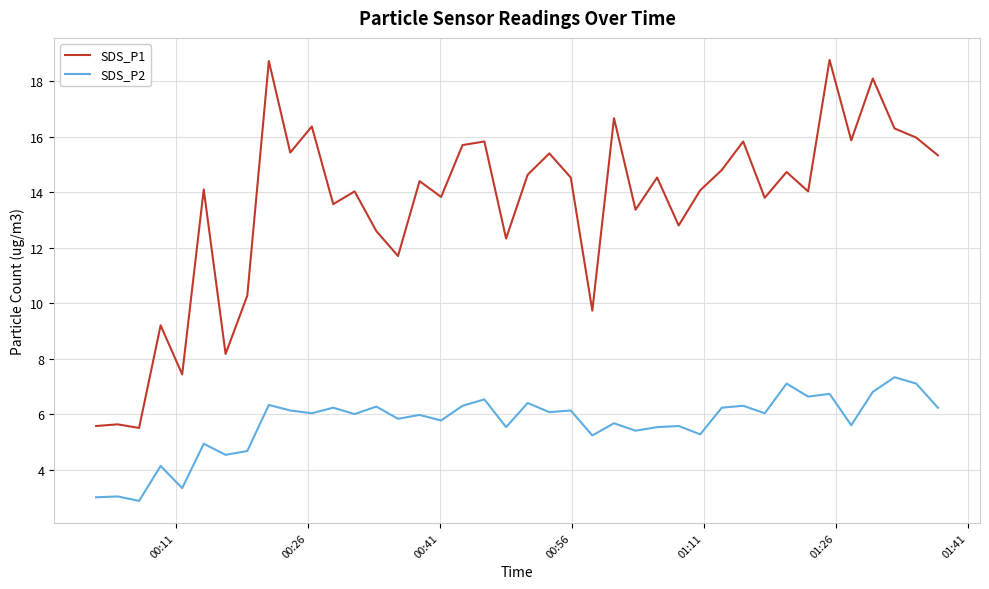

Which series has the widest spread of values?

SDS_P1